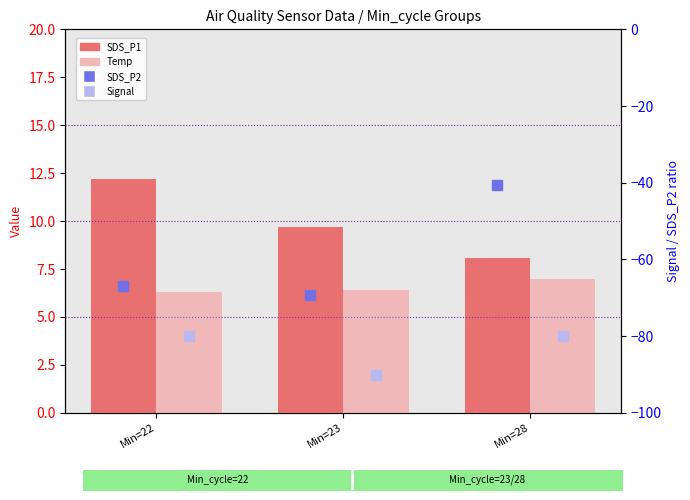

Which series has the widest spread of Y values?

SDS_P2